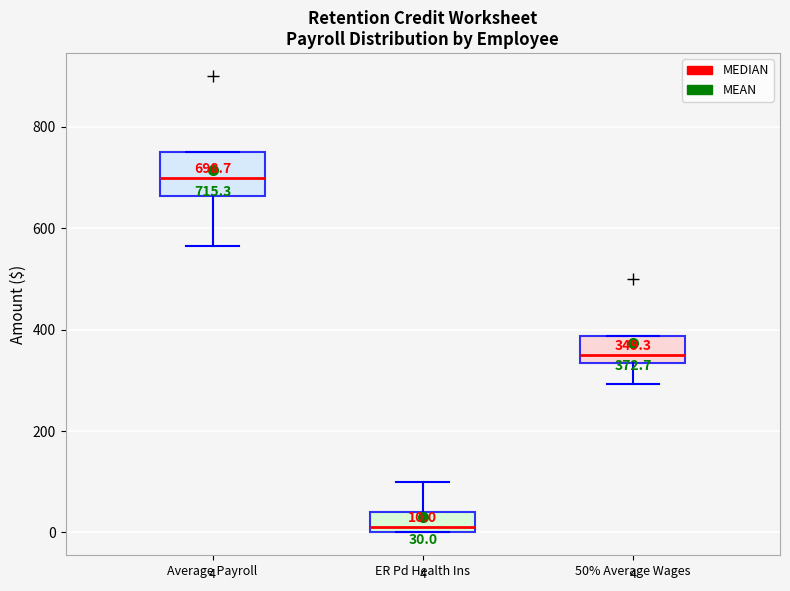

Which box has the lowest median line?

ER Pd Health Ins